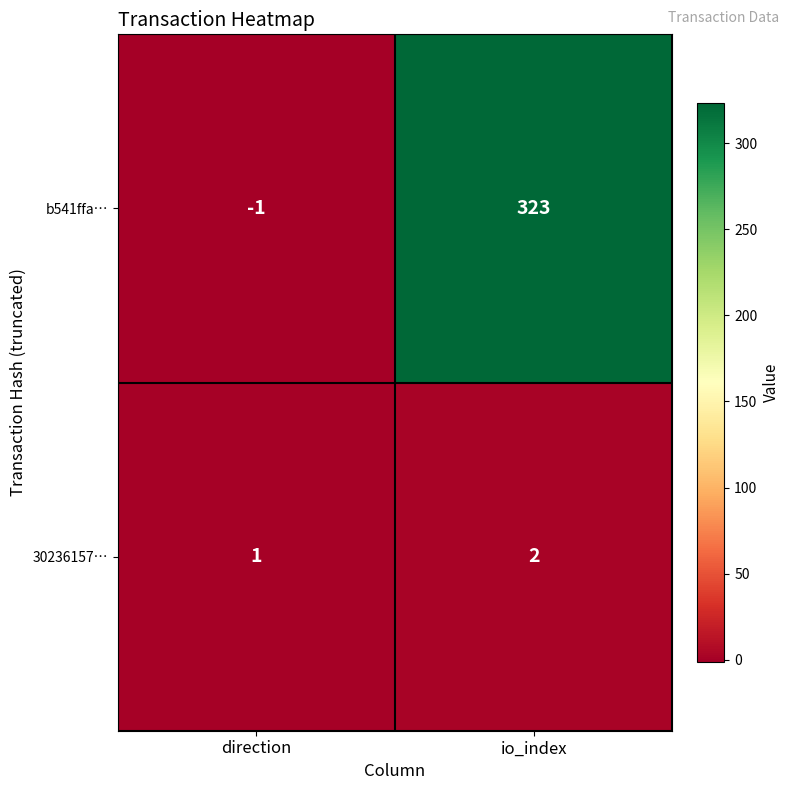

At which category is the sum across all series the highest?

io_index